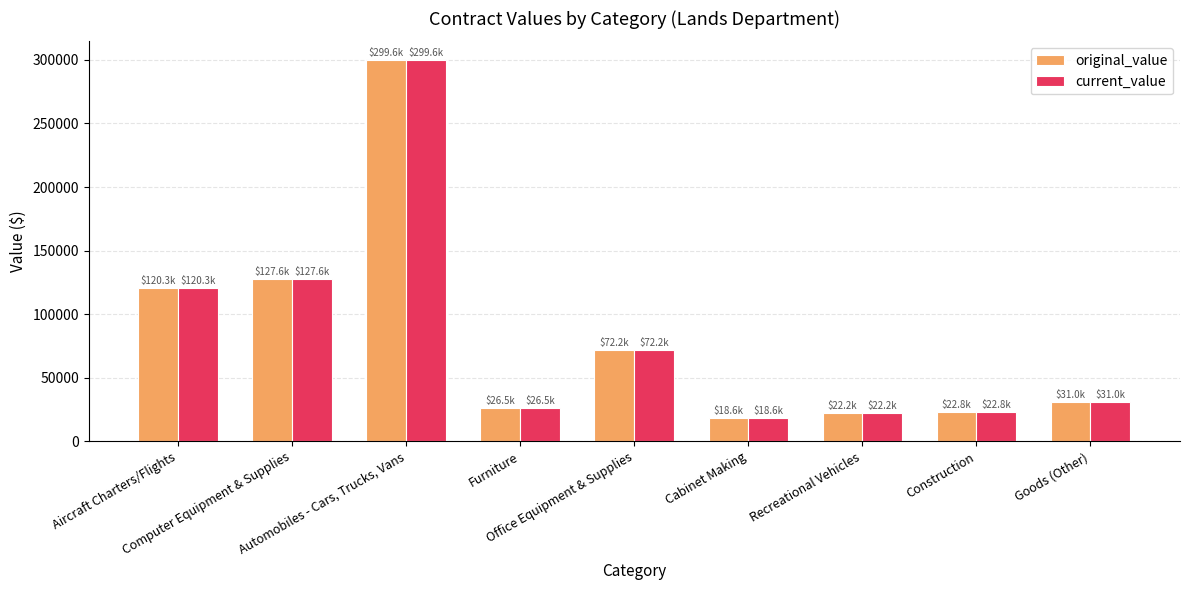

Is the value of original_value at Goods (Other) greater than the value of current_value at Computer Equipment & Supplies?

No